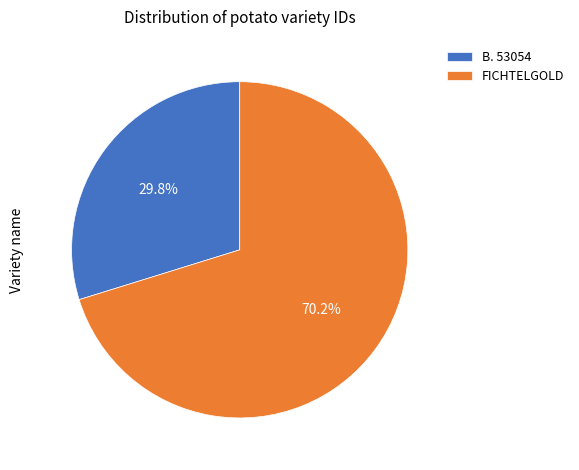

What is the total percentage of B. 53054 and FICHTELGOLD?

100.0%